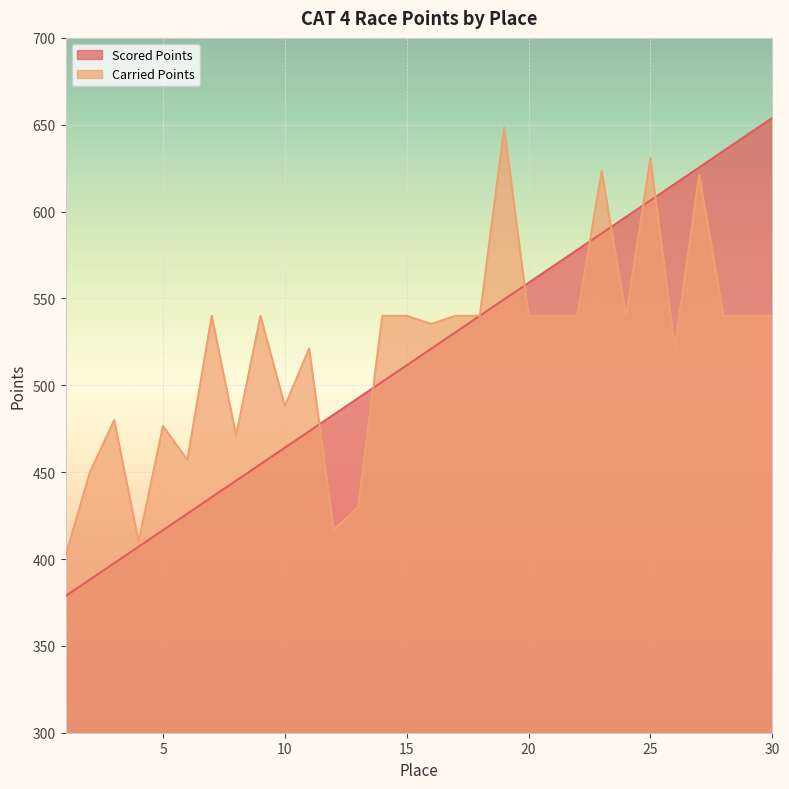

True or false: Scored Points has a value of 678.9 at 14.

False